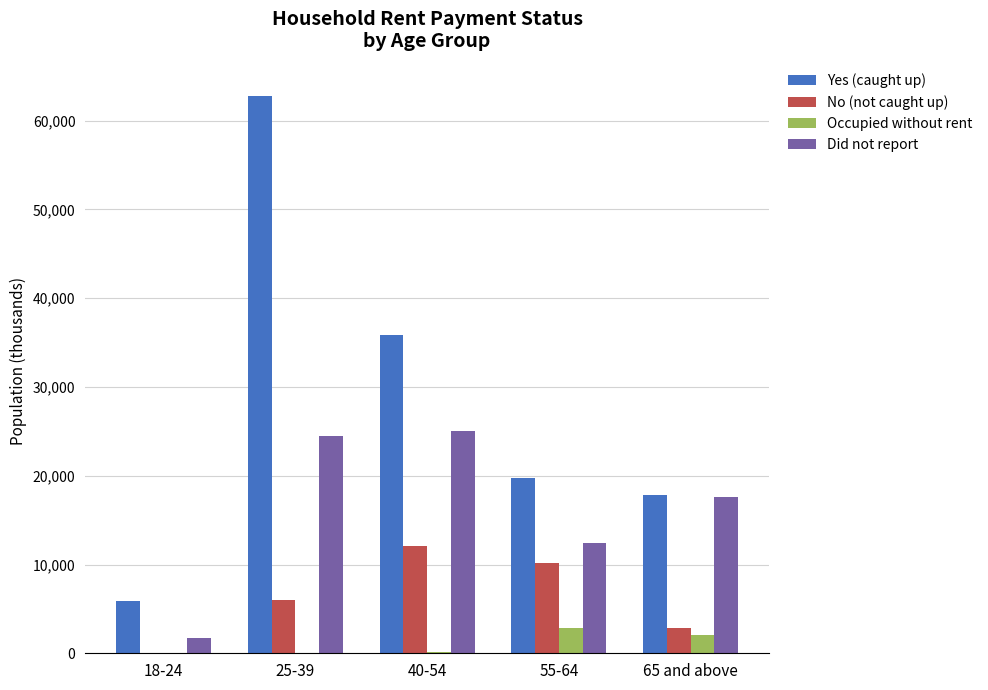

At which label is Occupied without rent closest to 1423?

65 and above